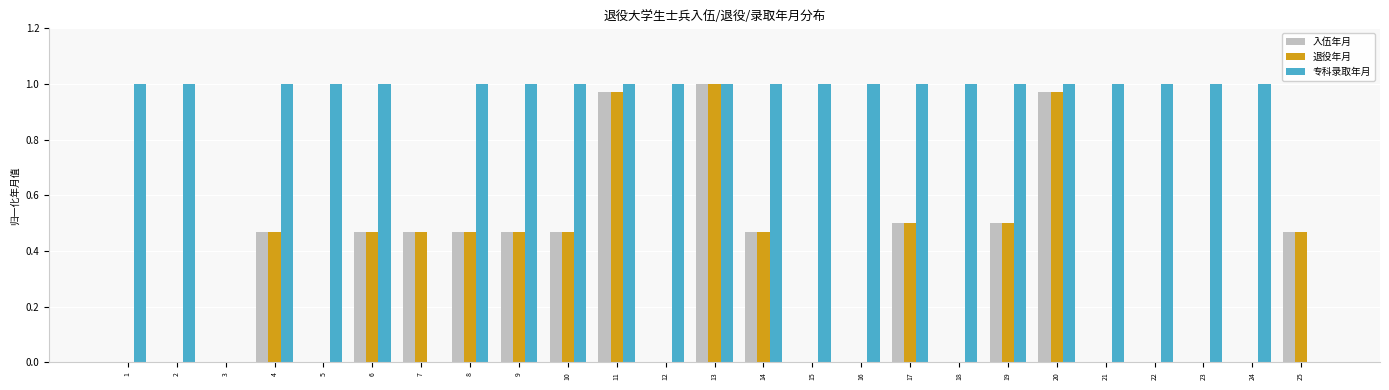

What are all the series names shown in the legend?

入伍年月, 退役年月, 专科录取年月